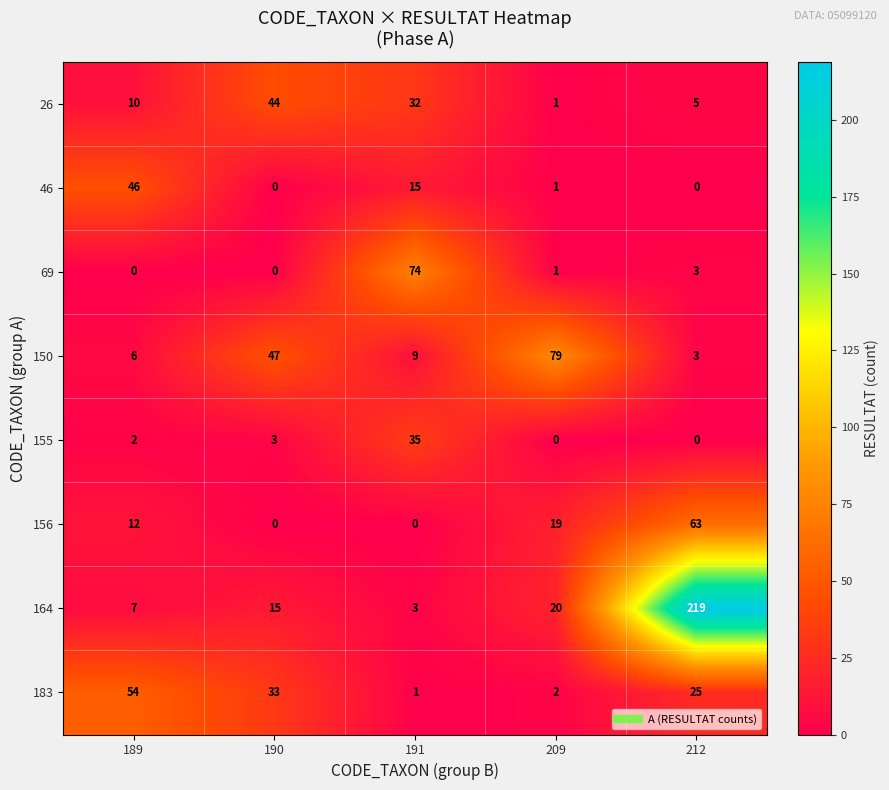

What is the total value across all series at 189?

137